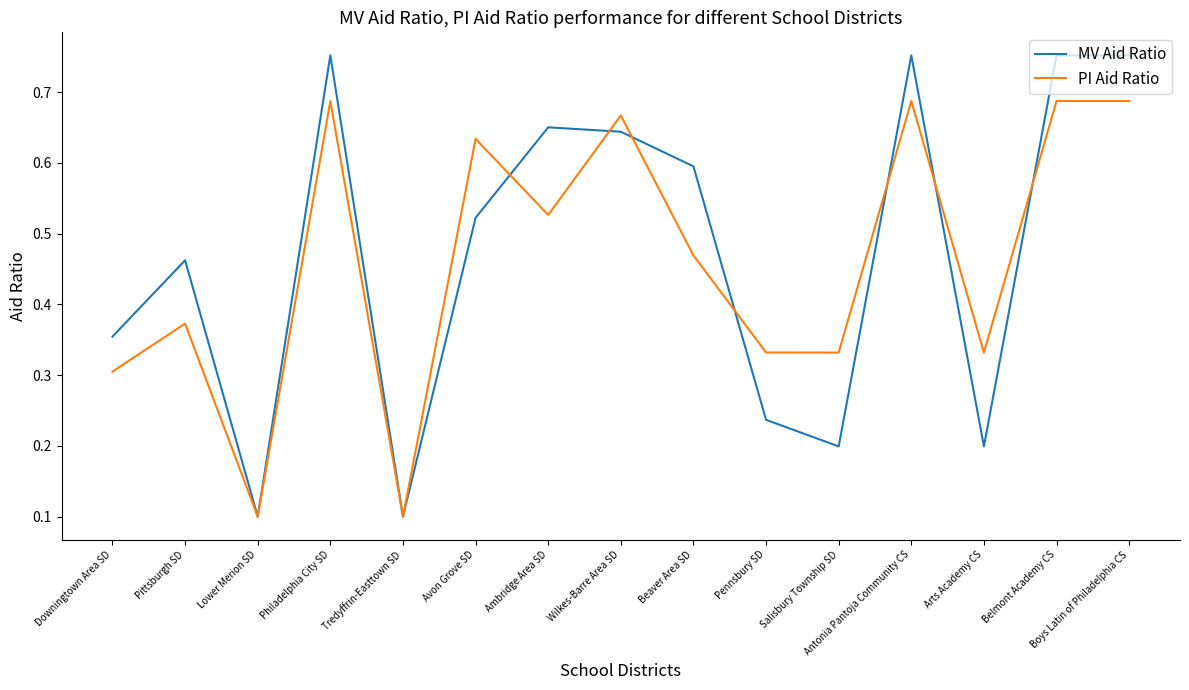

Is the value of MV Aid Ratio at Downingtown Area SD greater than the value of PI Aid Ratio at Downingtown Area SD?

Yes